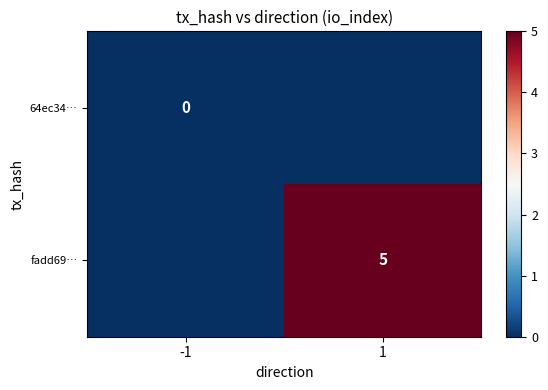

Which series has the largest range (max minus min)?

fadd69…